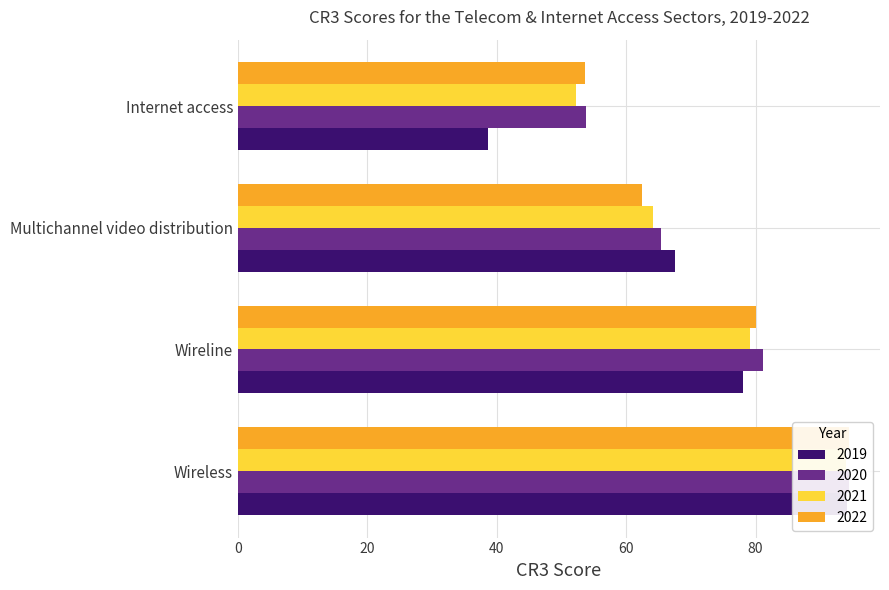

Reading right to left, transcribe all the data shown in this chart.

2019: 38.6	67.5	78.0	94.2
2020: 53.8	65.4	81.1	94.5
2021: 52.3	64.2	79.1	93.9
2022: 53.6	62.5	80.0	94.4